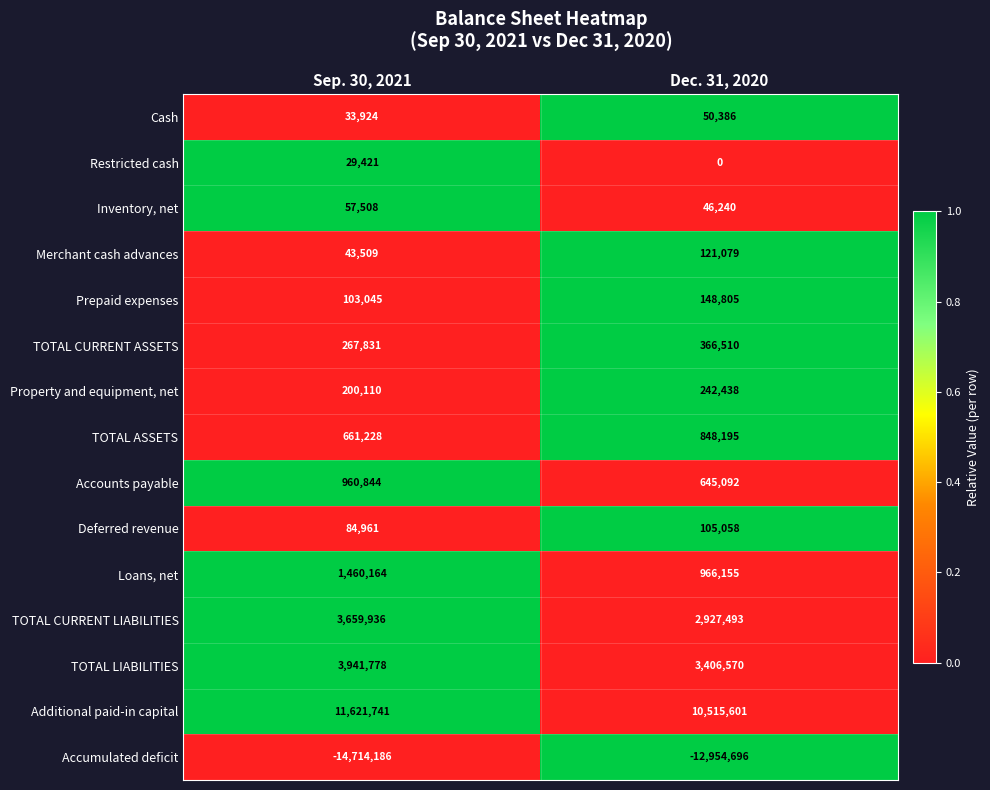

At Sep. 30, 2021, list the series in order from smallest to largest.

Accumulated deficit, Restricted cash, Cash, Merchant cash advances, Inventory, net, Deferred revenue, Prepaid expenses, Property and equipment, net, TOTAL CURRENT ASSETS, TOTAL ASSETS, Accounts payable, Loans, net, TOTAL CURRENT LIABILITIES, TOTAL LIABILITIES, Additional paid-in capital